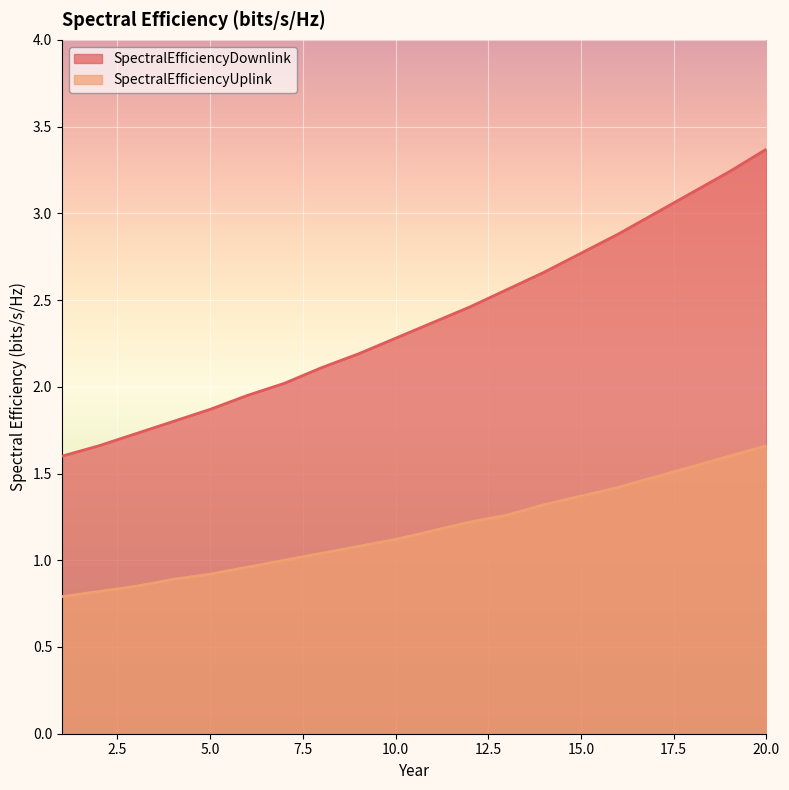

What is the value of the SpectralEfficiencyDownlink point at the 14th from the left?

2.7